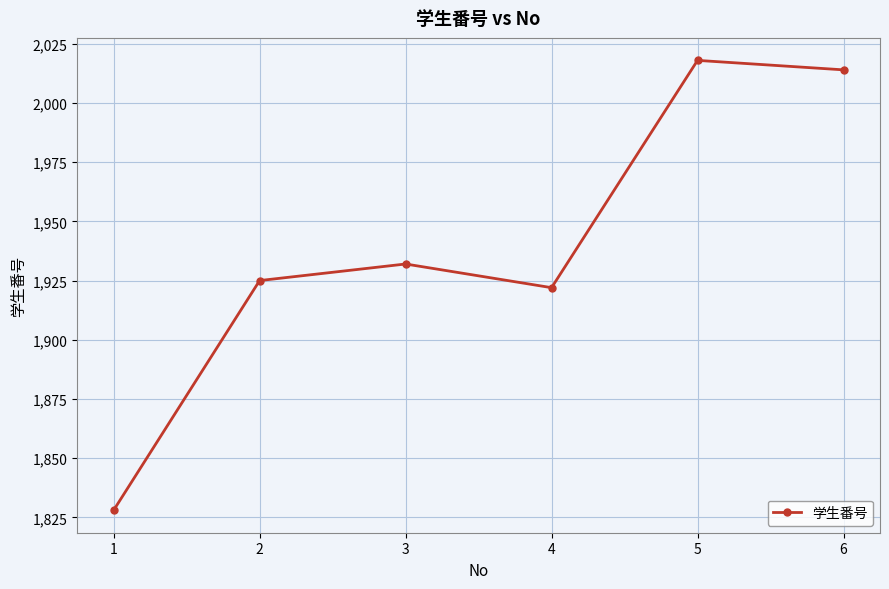

Rank the categories by value from lowest to highest.

1, 4, 2, 3, 6, 5